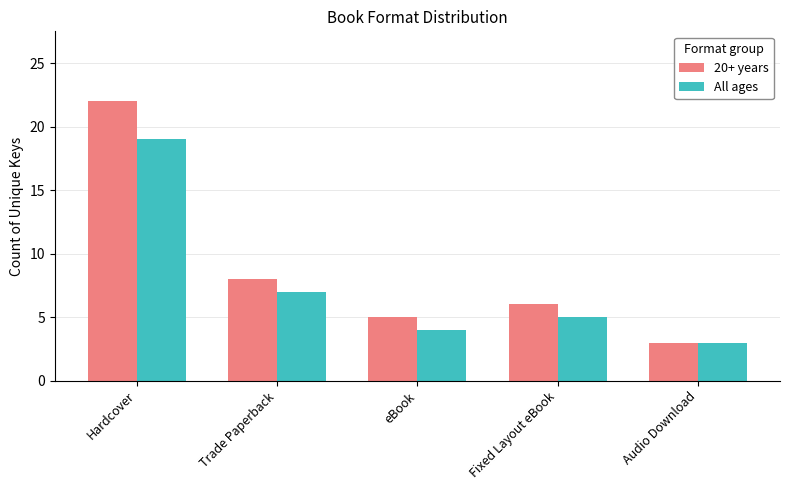

What is the total value across all series at eBook?

9